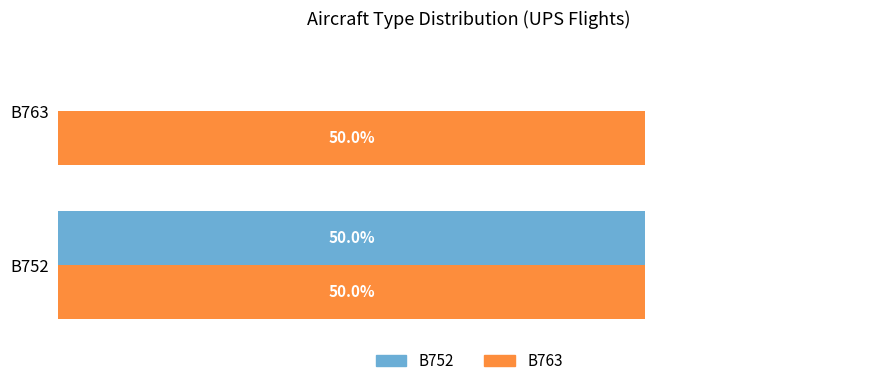

Which series has the largest total across all categories?

B763